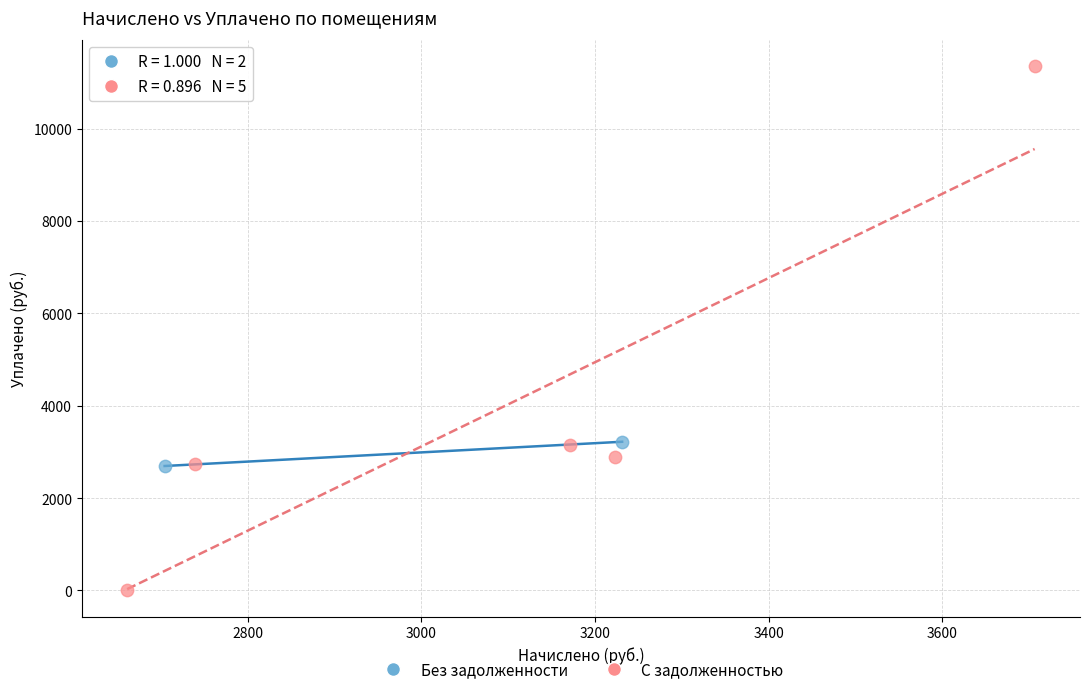

What are all the series names shown in the legend?

Без задолженности, С задолженностью